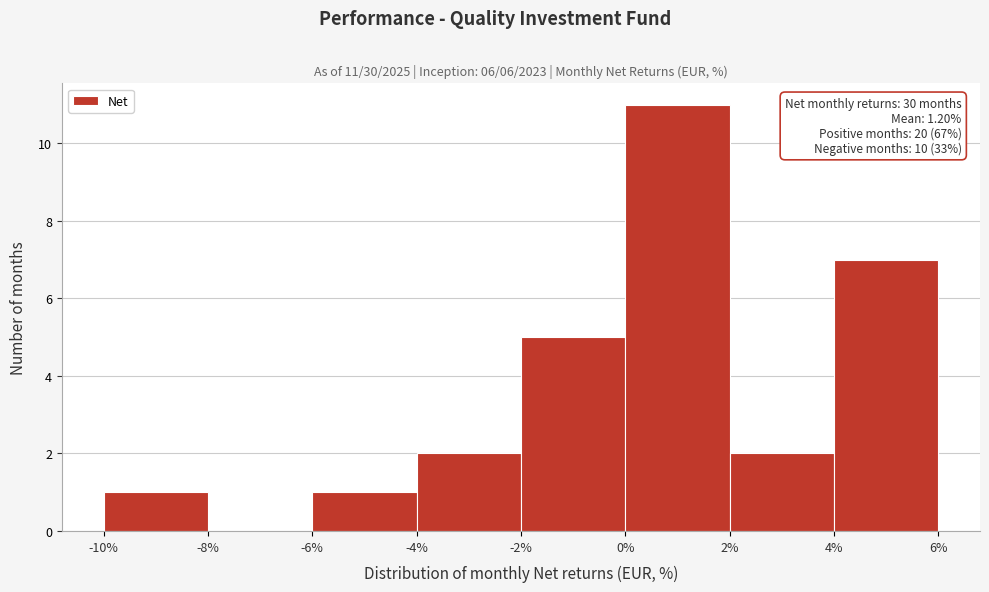

Over which range of the x-axis is the bar tallest?

0% to 2%